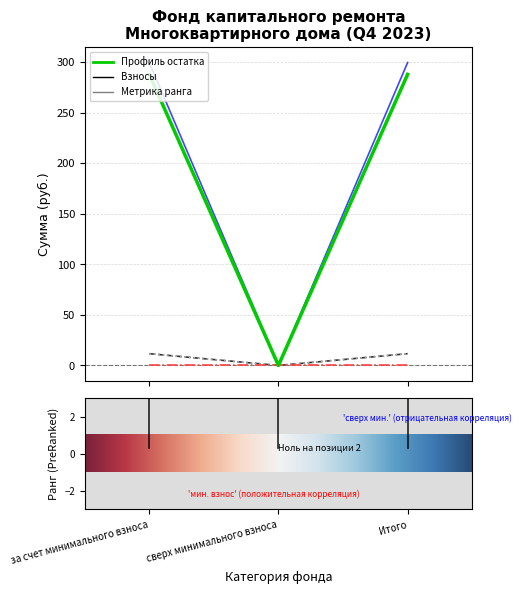

The value of Поступило всего at Итого is 11.7. True or false?

True